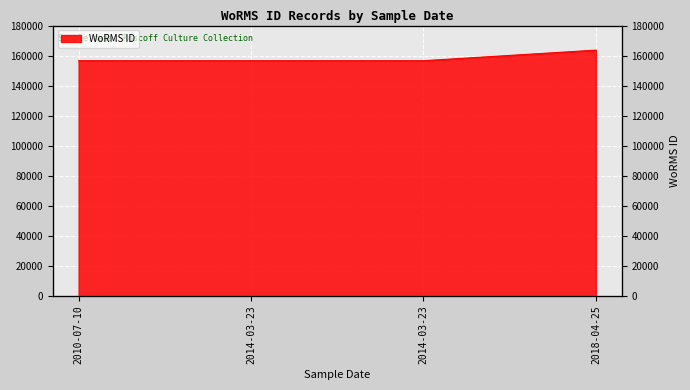

List the labels in order of value, smallest first.

2010-07-10, 2014-03-23, 2014-03-23, 2018-04-25